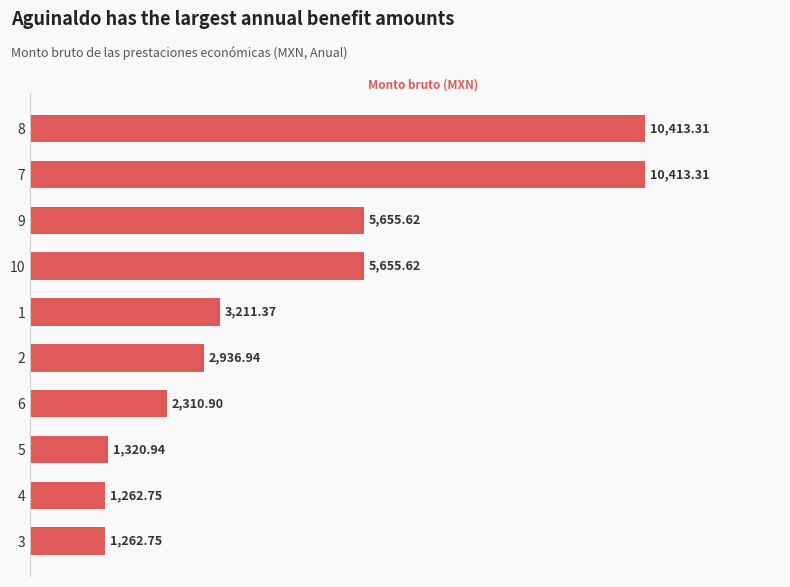

Approximately how many times larger is the value at 1 compared to 5?

2.4